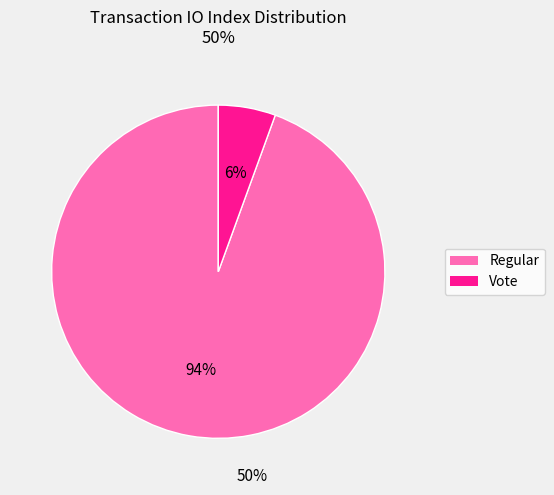

Does any single category account for the majority?

Yes